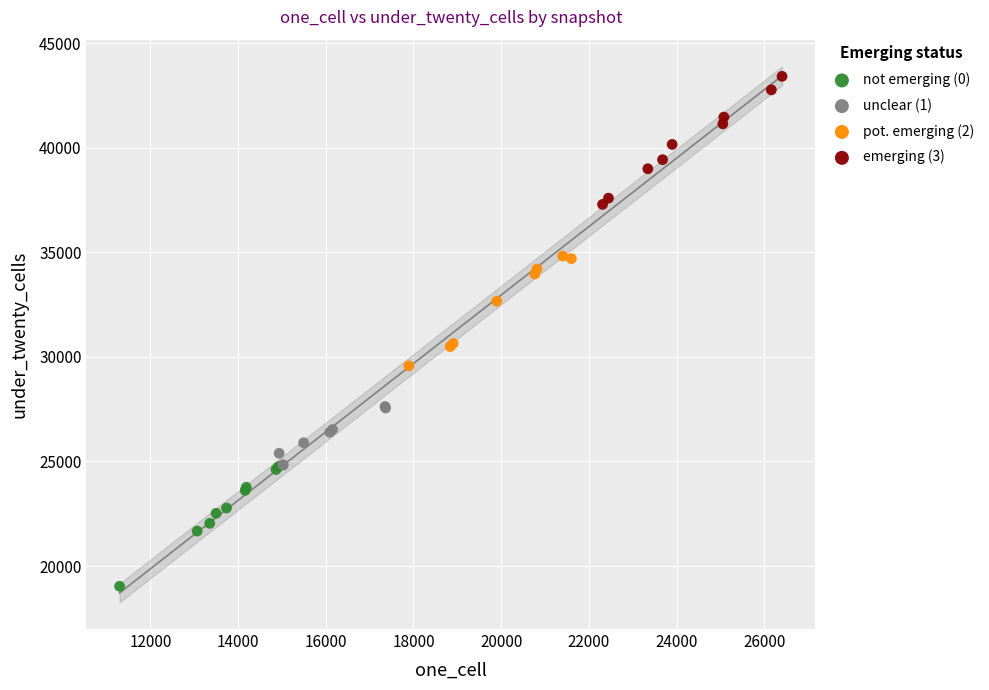

What are all the series names shown in the legend?

not emerging (0), unclear (1), pot. emerging (2), emerging (3)